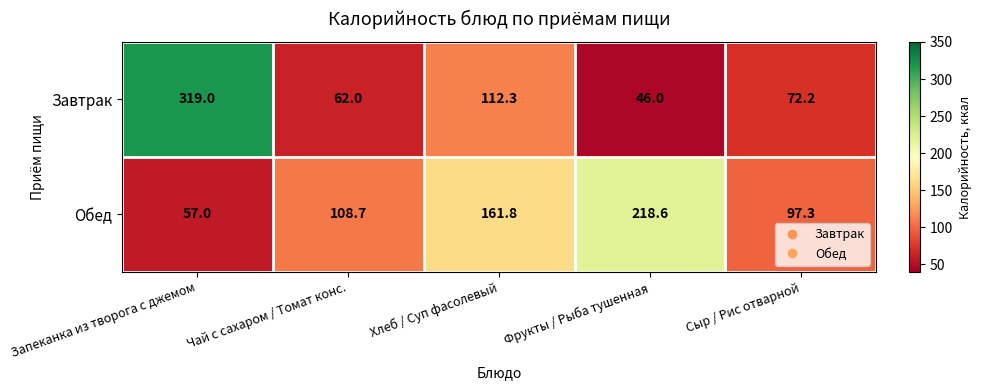

What is the average value of the Обед series?

128.7